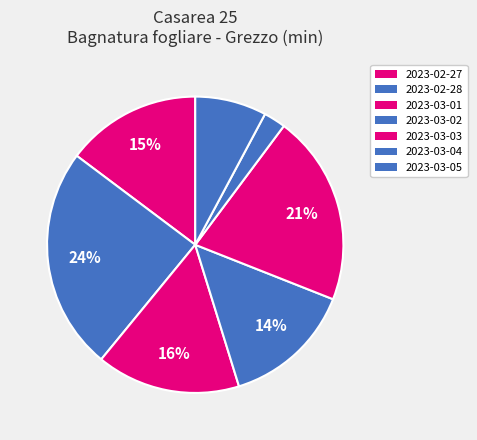

To the nearest percent, what is the average slice percentage?

14%